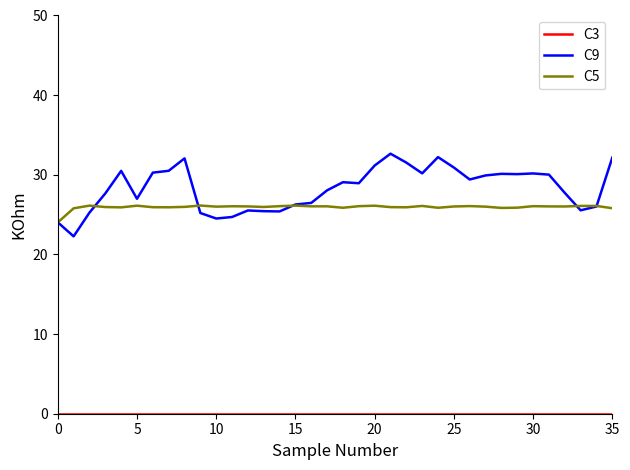

How many lines are shown in the chart?

3